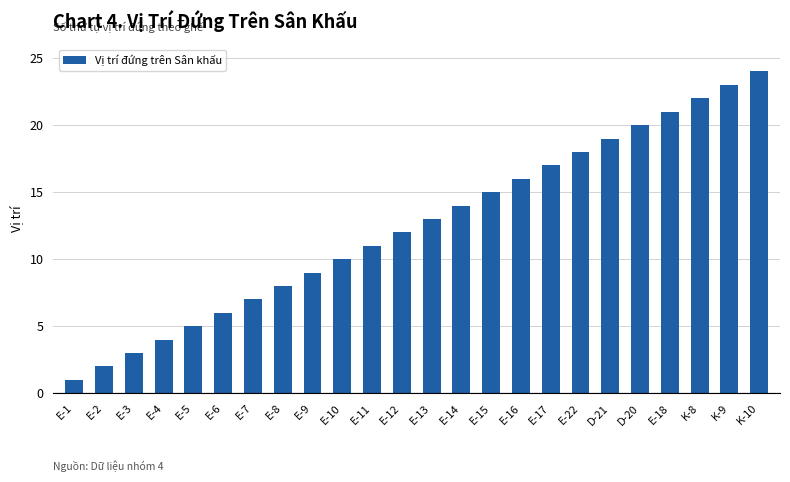

List the labels in order of value, smallest first.

E-1, E-2, E-3, E-4, E-5, E-6, E-7, E-8, E-9, E-10, E-11, E-12, E-13, E-14, E-15, E-16, E-17, E-22, D-21, D-20, E-18, K-8, K-9, K-10